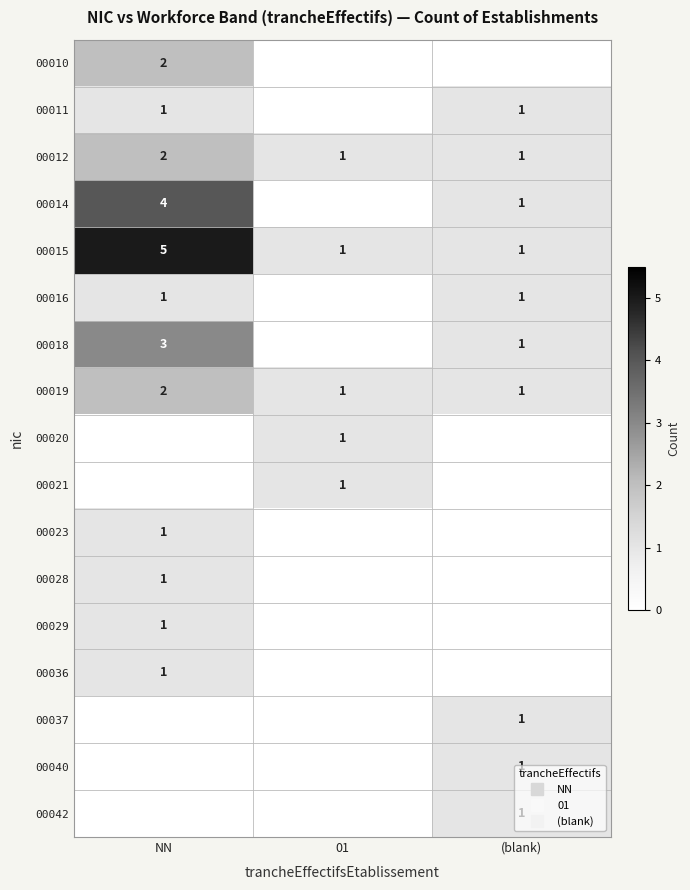

Which category has the highest value in the 00037 series?

(blank)